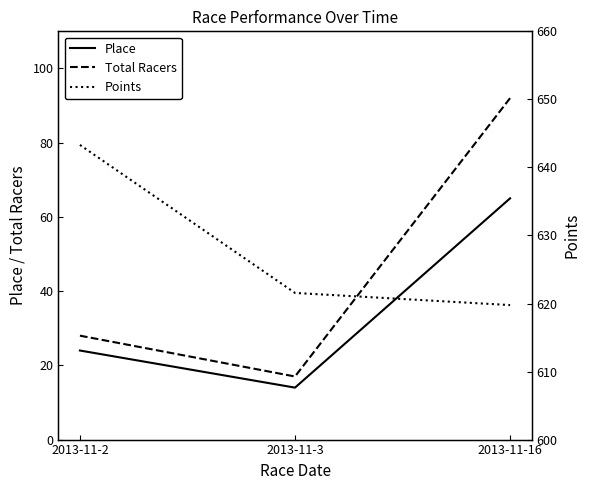

How many lines are shown in the chart?

3